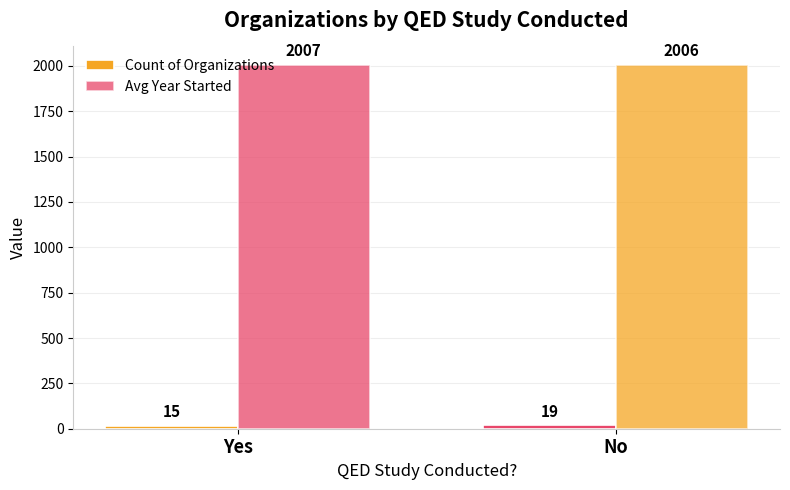

What is the label of the 1st bar from the right?

No